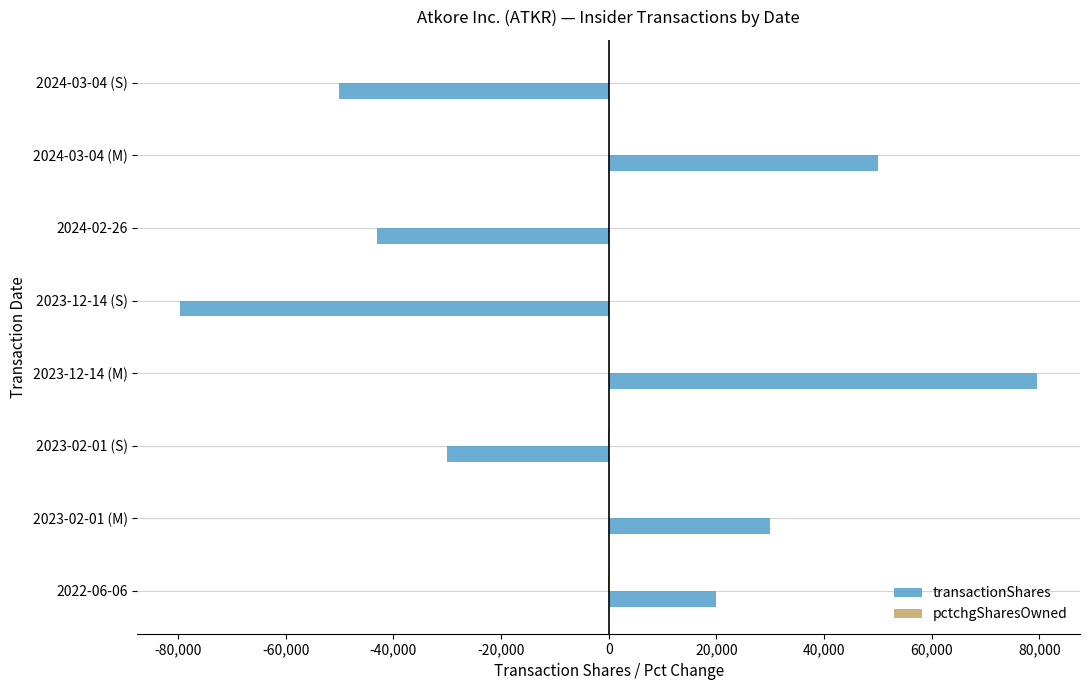

What is the maximum value shown in the chart?

79600